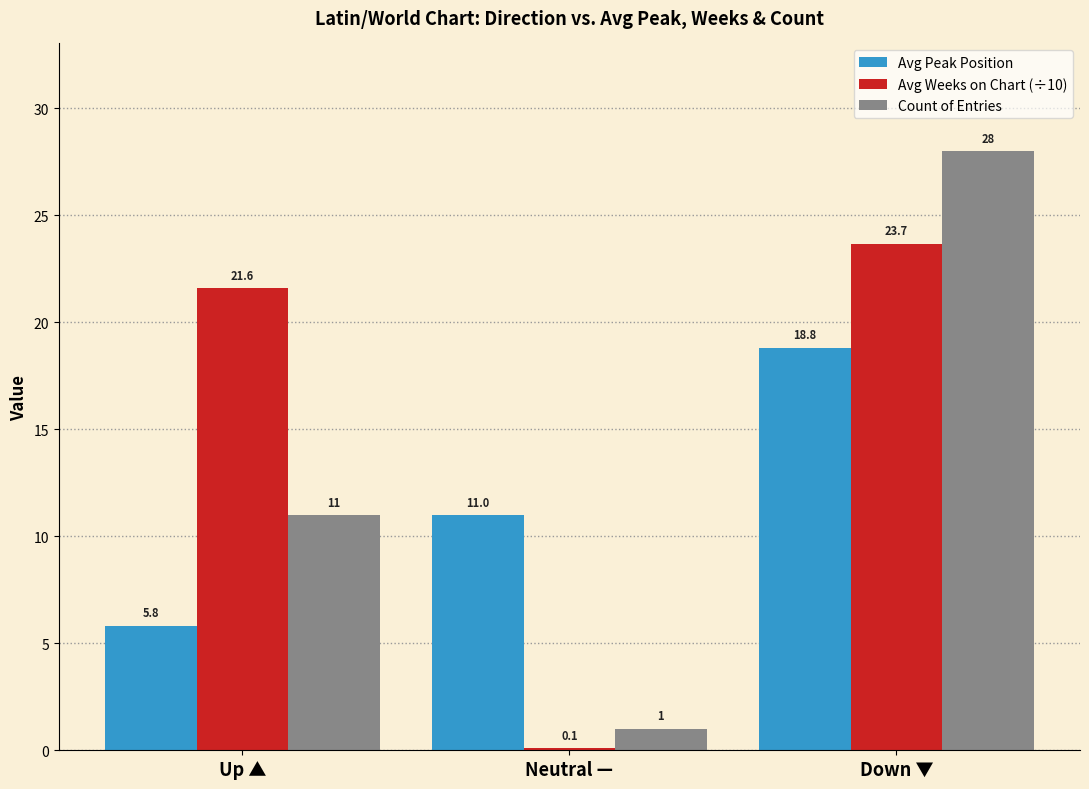

What is the minimum value shown in the chart?

0.1